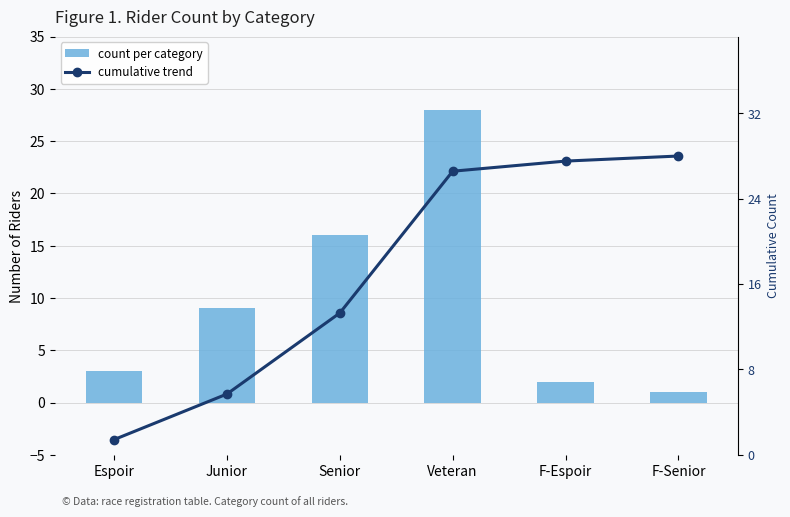

The count per category series shows 1.5 at F-Senior. True or false?

False